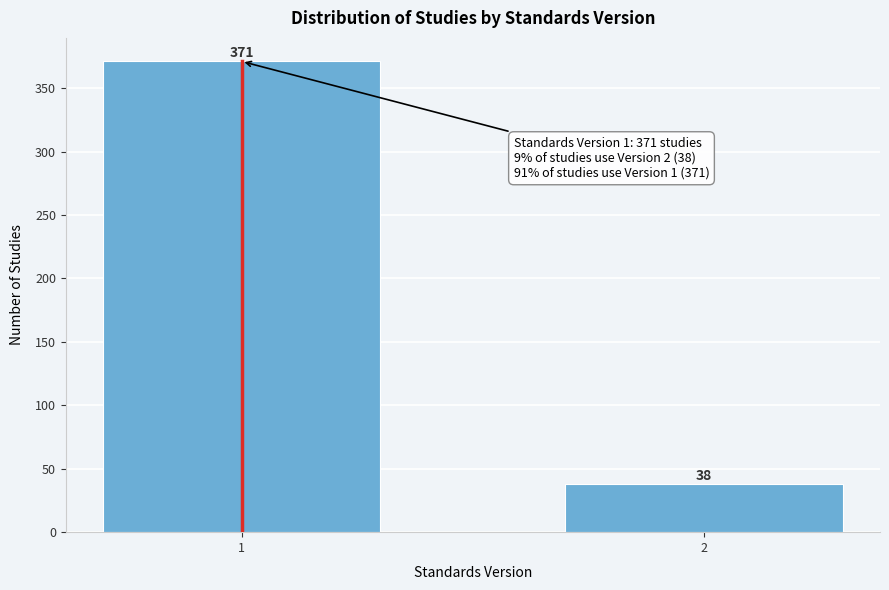

Reading right to left, list all the values displayed in this chart.

38	371